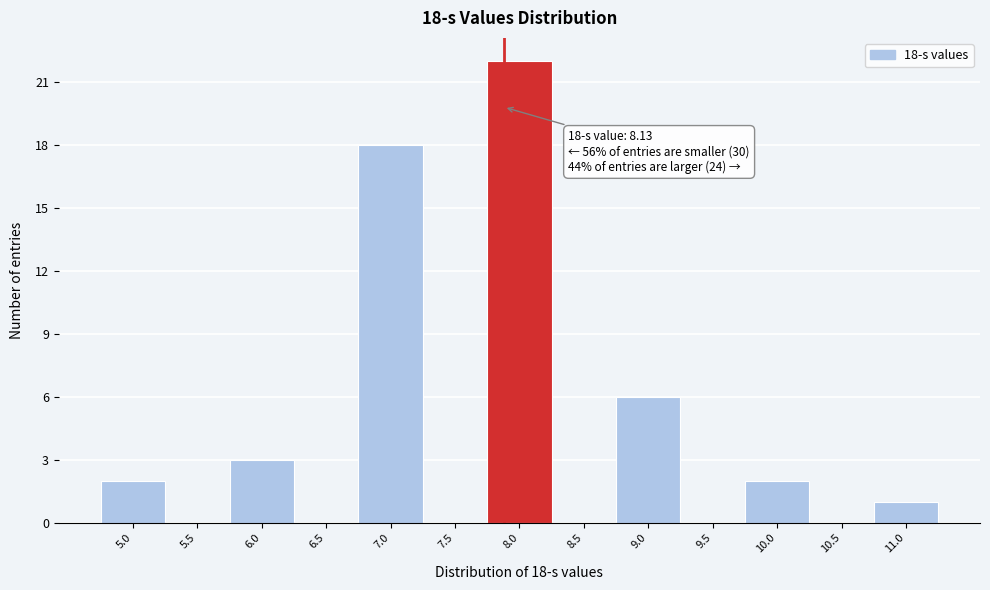

Reading left to right, extract all data points from this chart.

5.0=2	5.5=0	6.0=3	6.5=0	7.0=18	7.5=0	8.0=22	8.5=0	9.0=6	9.5=0	10.0=2	10.5=0	11.0=1